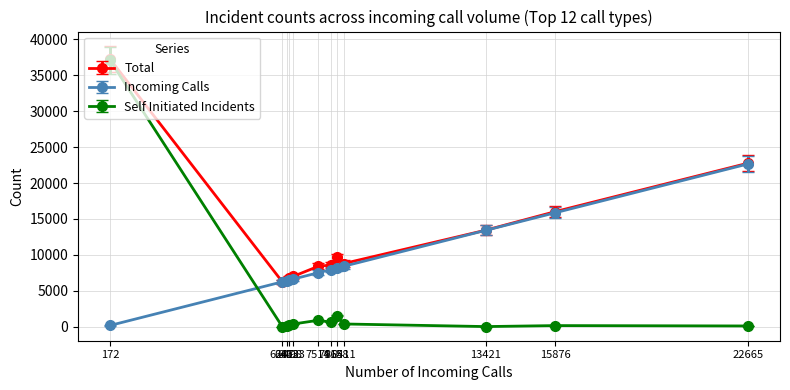

Is this an area chart (filled region under the line)?

No